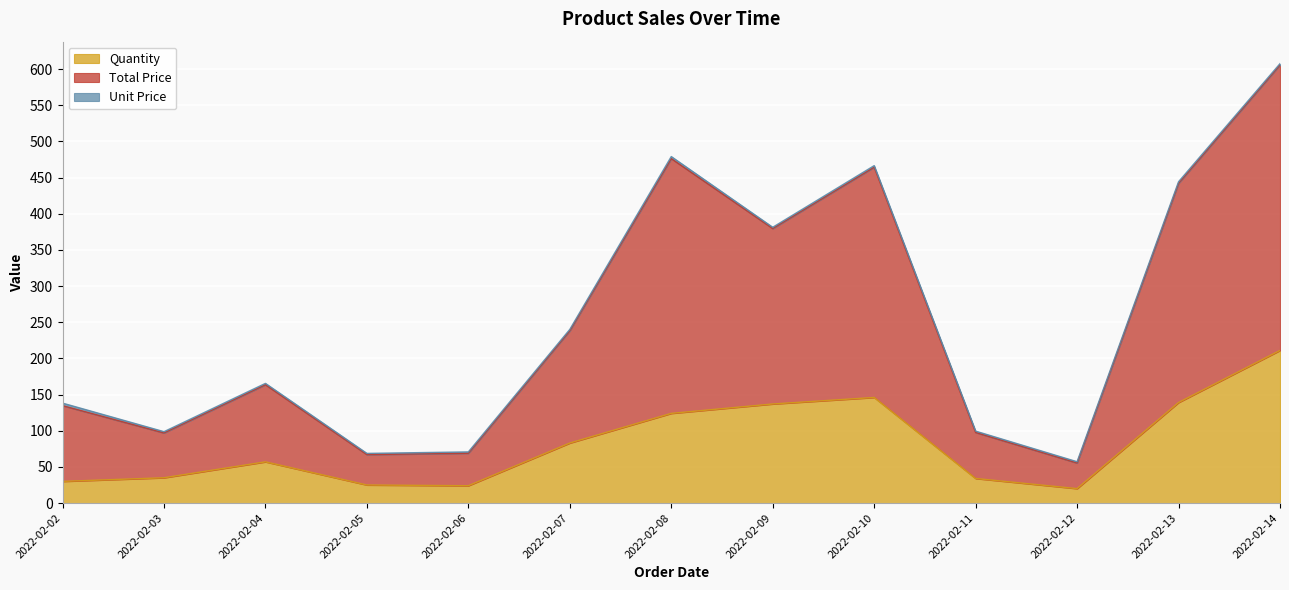

At which category is the sum across all series the highest?

2022-02-14